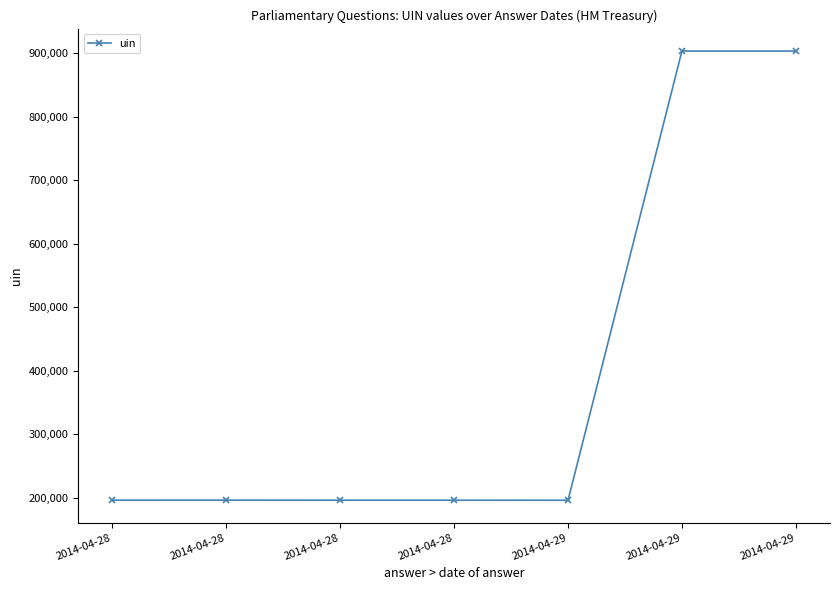

At which category does the data reach its first local valley?

2014-04-29